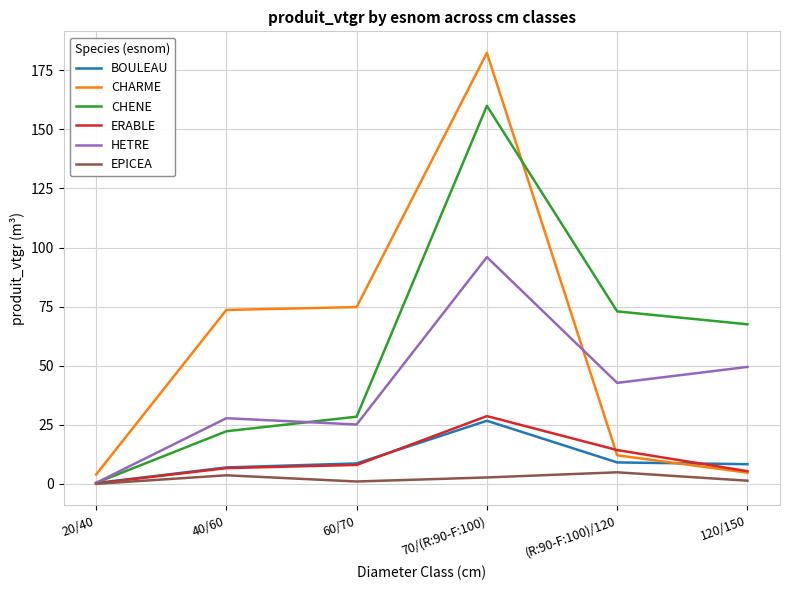

Which series has the widest spread of values?

CHARME